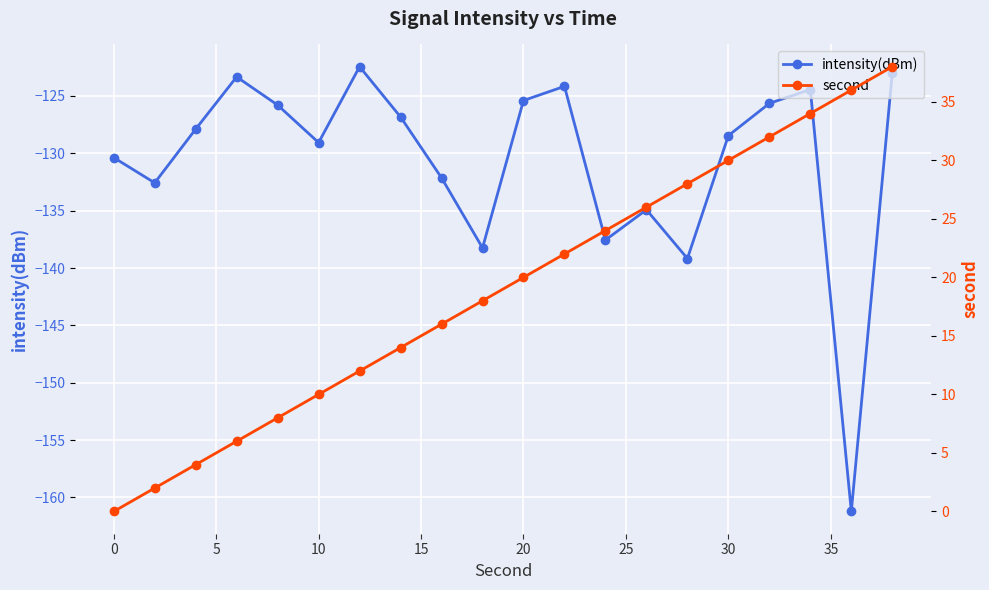

True or false: second and intensity(dBm) intersect in this chart.

False